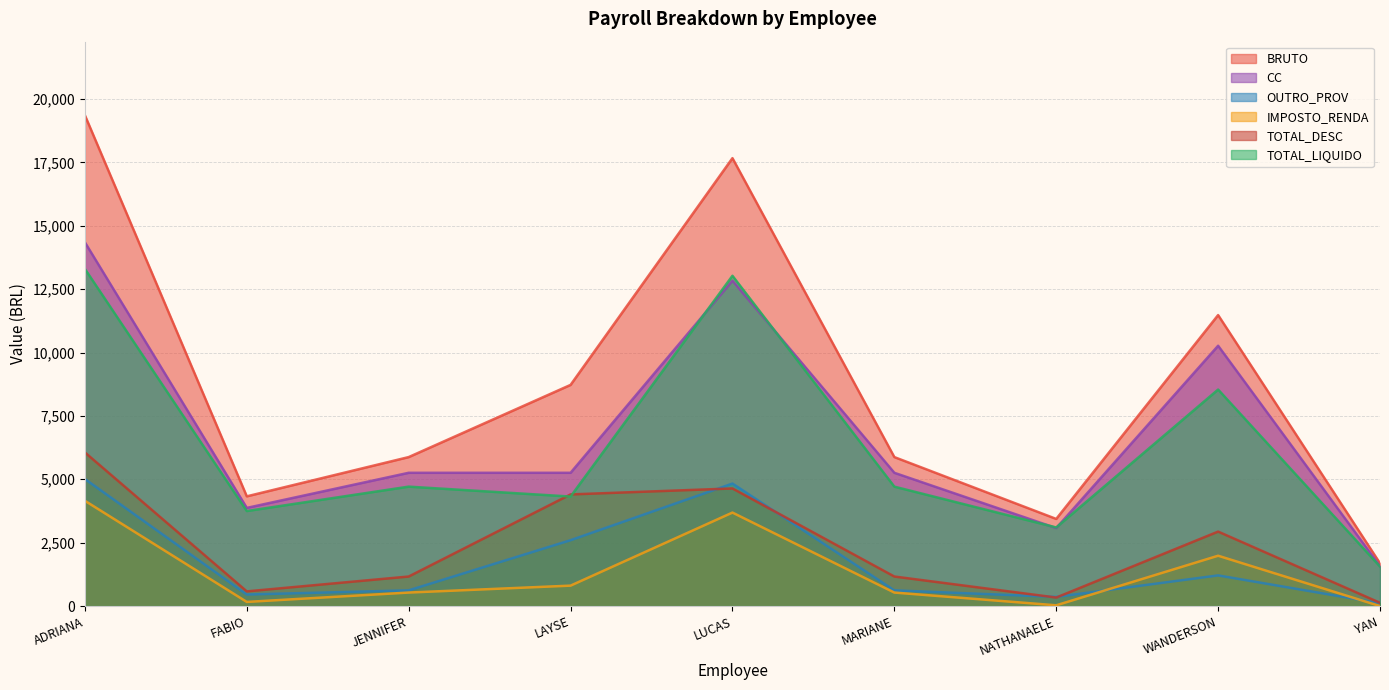

What is the total value across all series at NATHANAELE?

10342.0